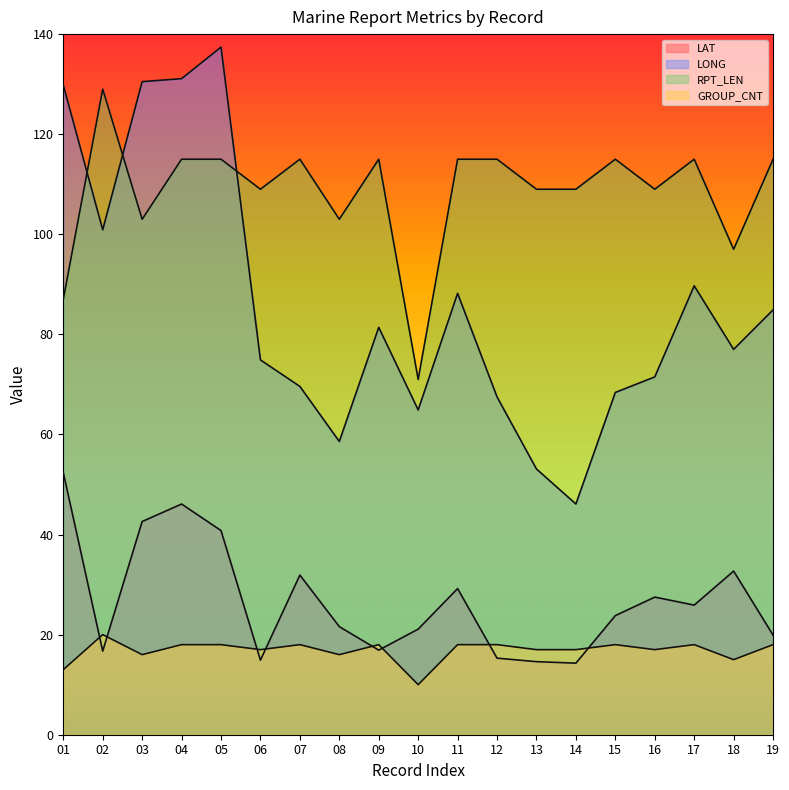

Rank the series by their maximum value, from highest to lowest.

LONG, RPT_LEN, LAT, GROUP_CNT